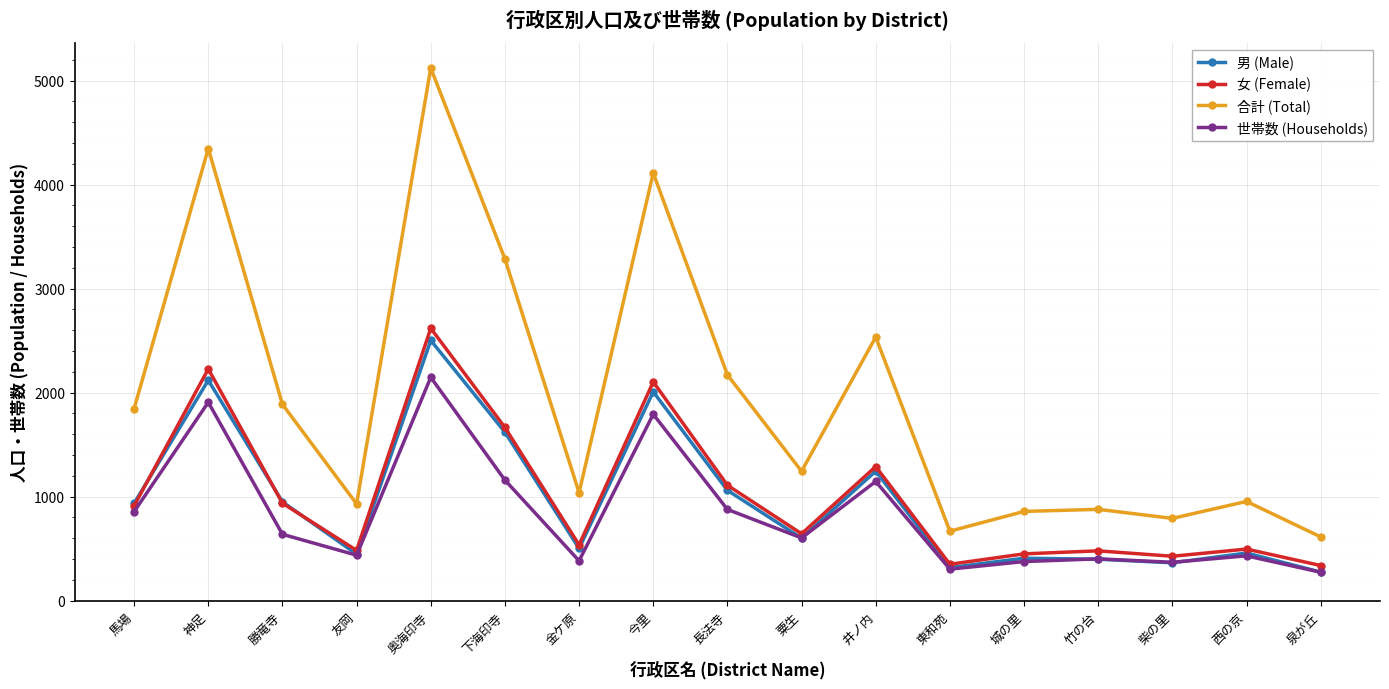

True or false: 世帯数 (Households) has more than 2 interior local peaks.

True